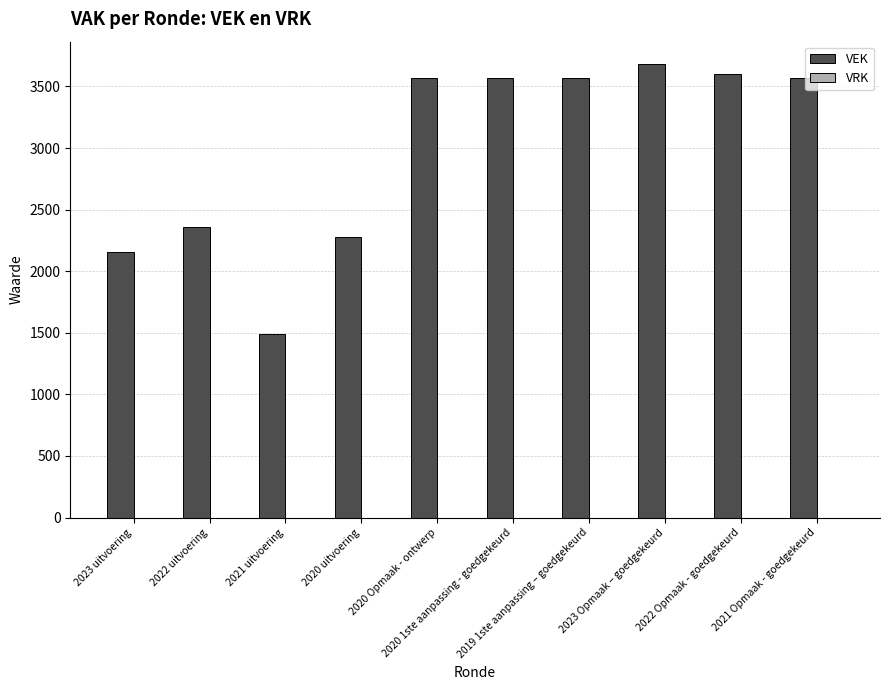

What is the label of the 2nd bar from the right?

2022 Opmaak - goedgekeurd